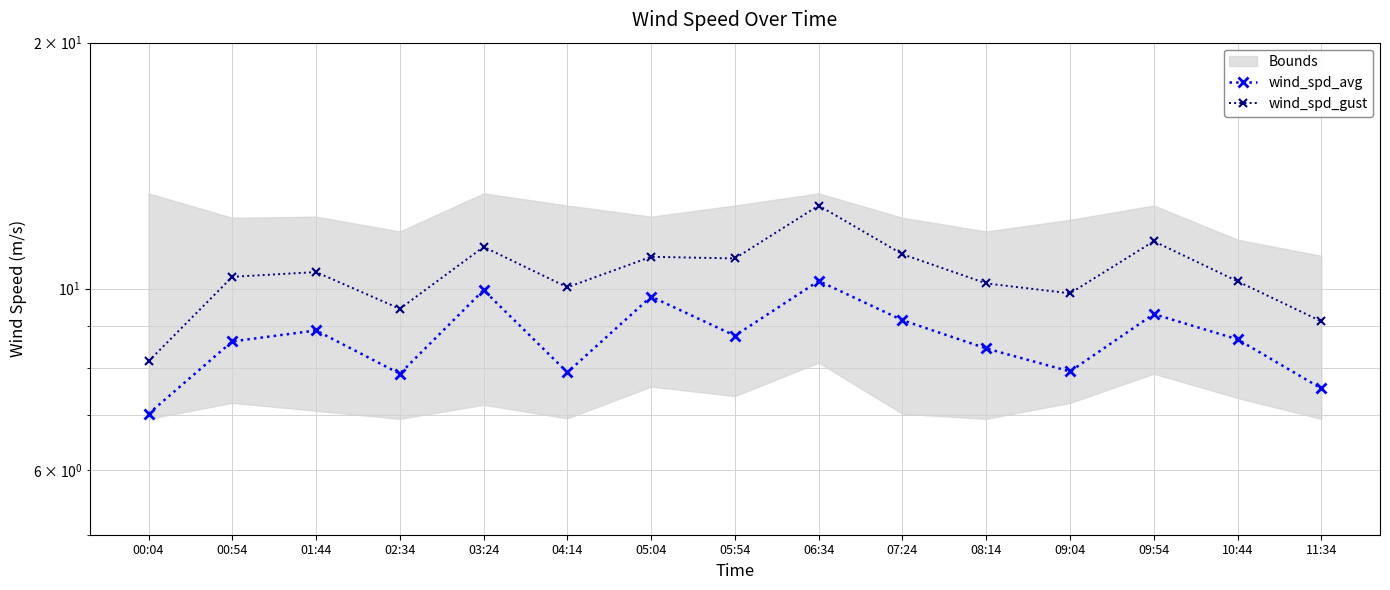

The value of wind_spd_avg at 11:34 is 11.7. True or false?

False